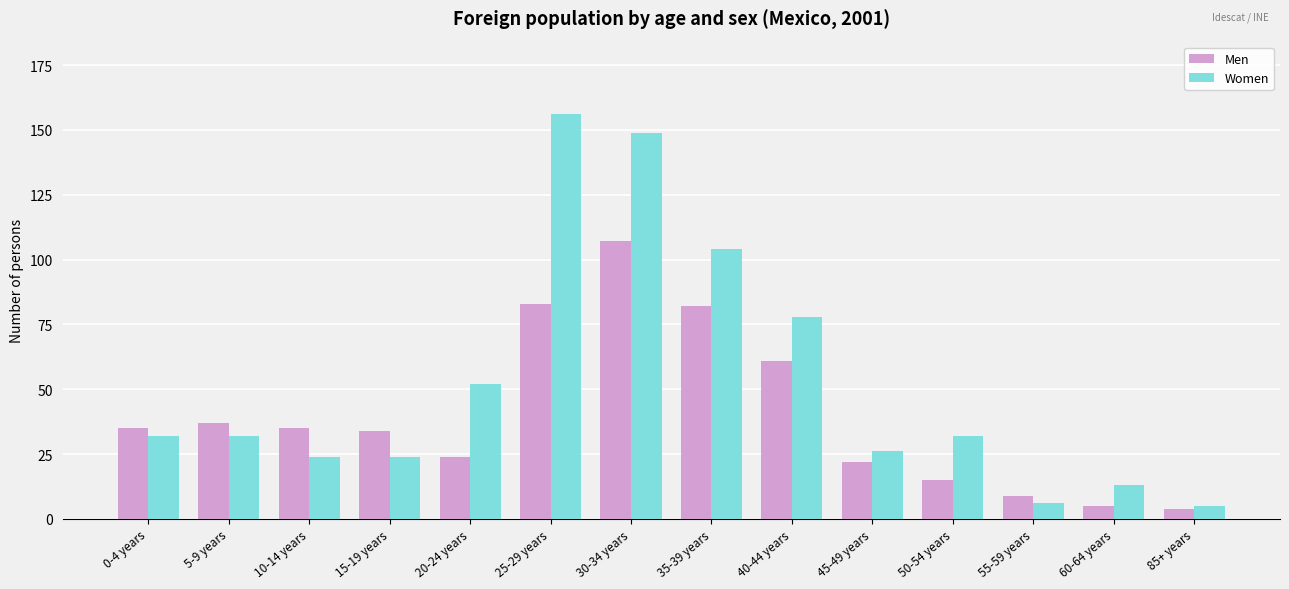

At which category is the sum across all series the highest?

30-34 years